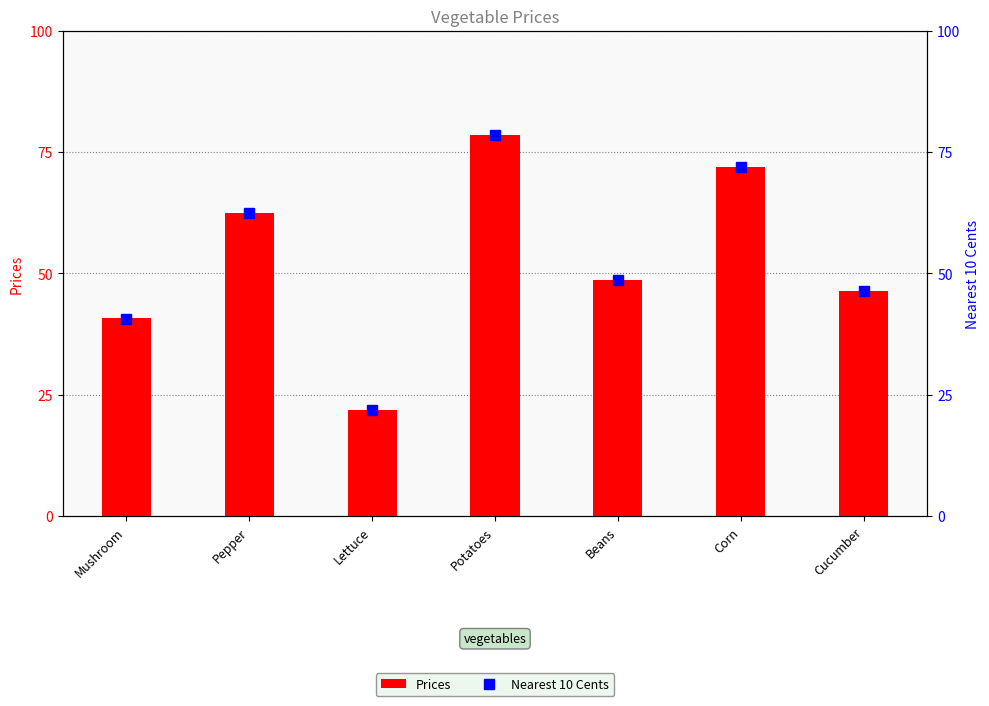

Reading right to left, transcribe all the data shown in this chart.

Prices: 46.4	72.0	48.6	78.5	21.9	62.4	40.7
Nearest 10 Cents: 46.4	72.0	48.6	78.5	21.9	62.4	40.7